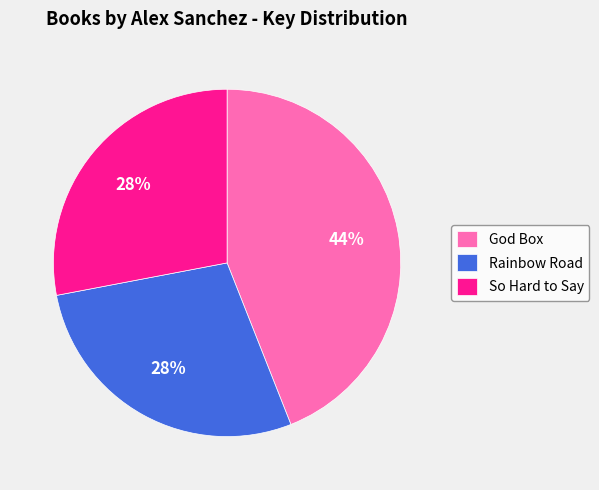

Combined, do So Hard to Say and Rainbow Road account for over 50%?

Yes